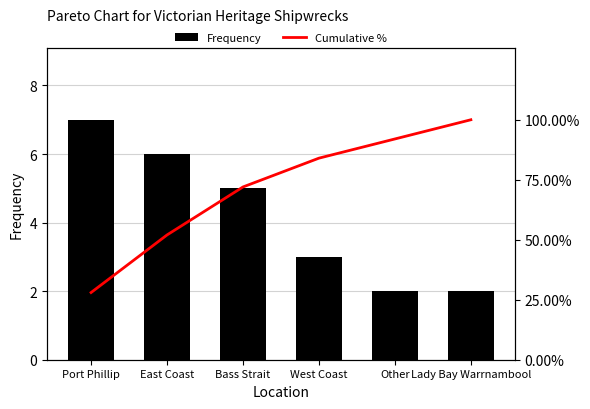

Reading right to left, what are all the values shown in this chart?

Frequency: Lady Bay Warrnambool=2.0	Other=2.0	West Coast=3.0	Bass Strait=5.0	East Coast=6.0	Port Phillip=7.0
Cumulative %: Lady Bay Warrnambool=100.0	Other=92.0	West Coast=84.0	Bass Strait=72.0	East Coast=52.0	Port Phillip=28.0